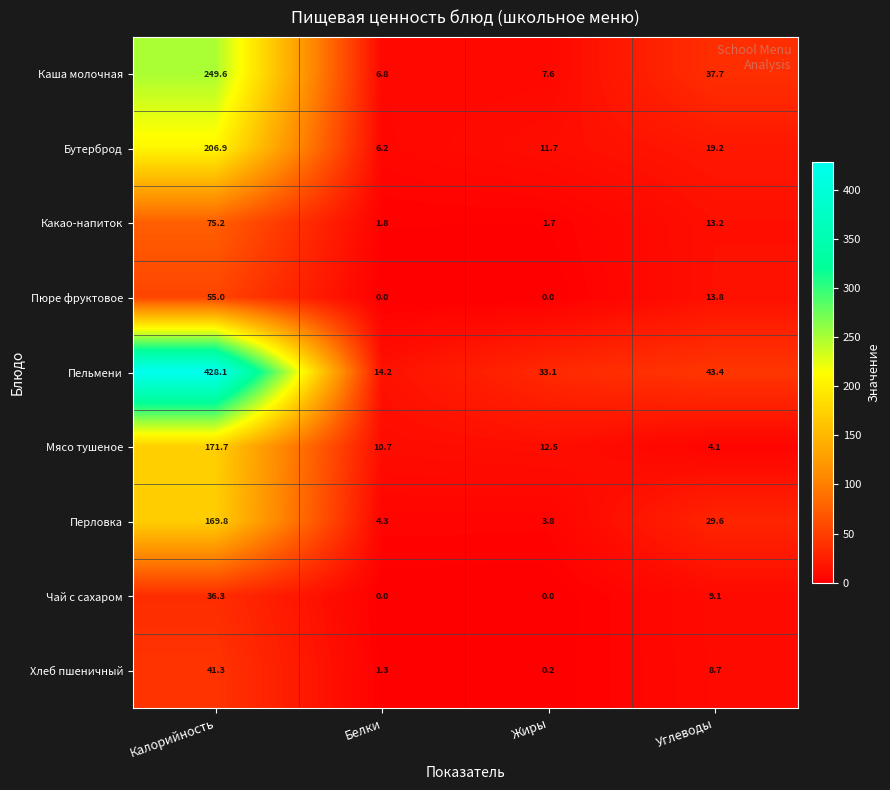

What is the difference between the maximum and second lowest values in the Какао-напиток series?

73.4